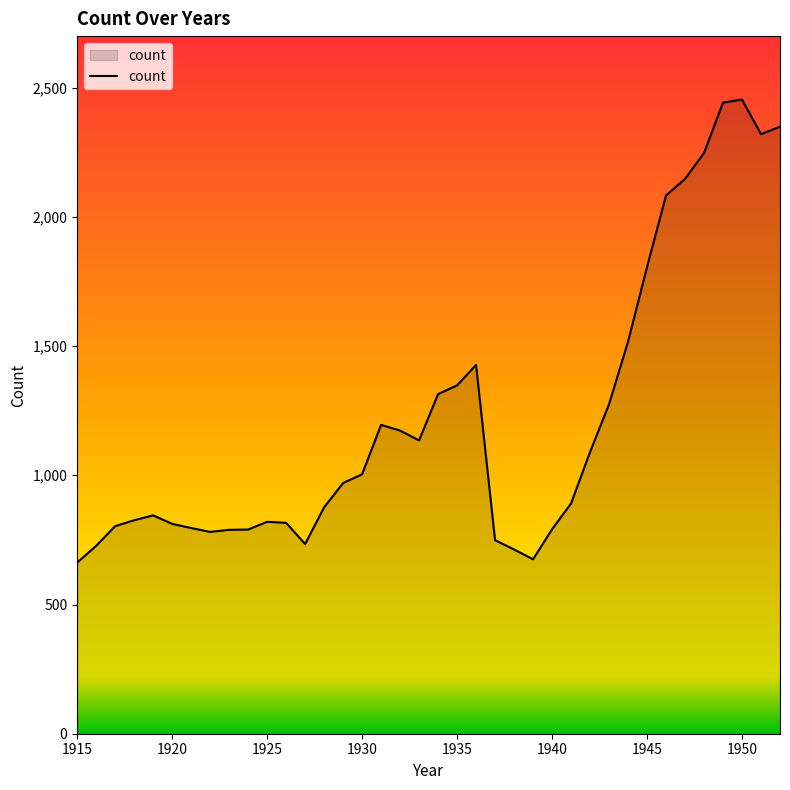

What is the maximum value shown in the chart?

2454